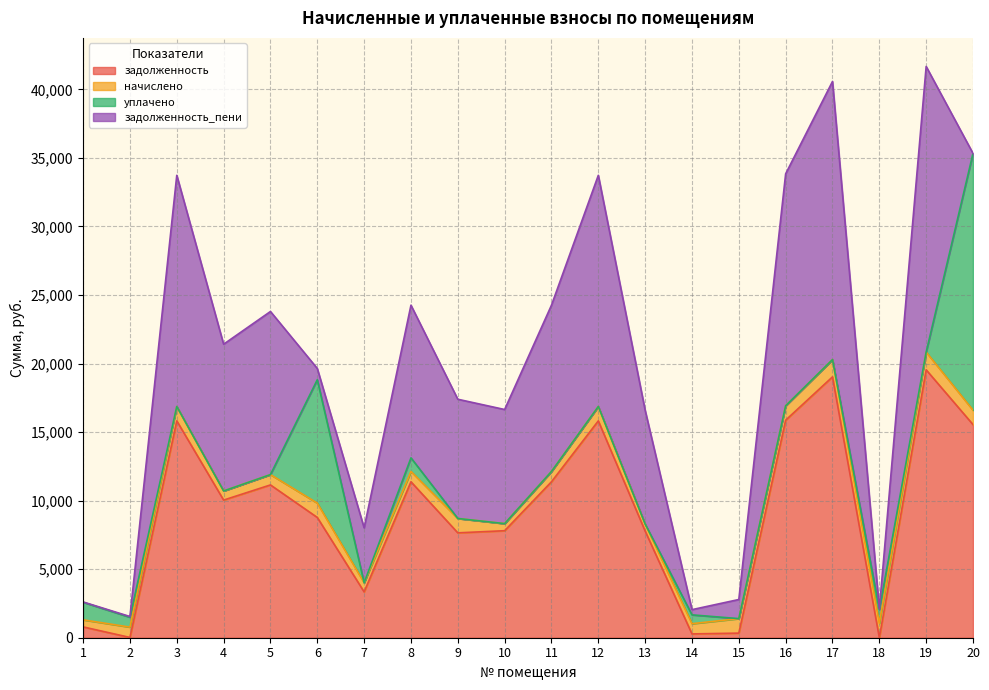

How many lines are shown in the chart?

4